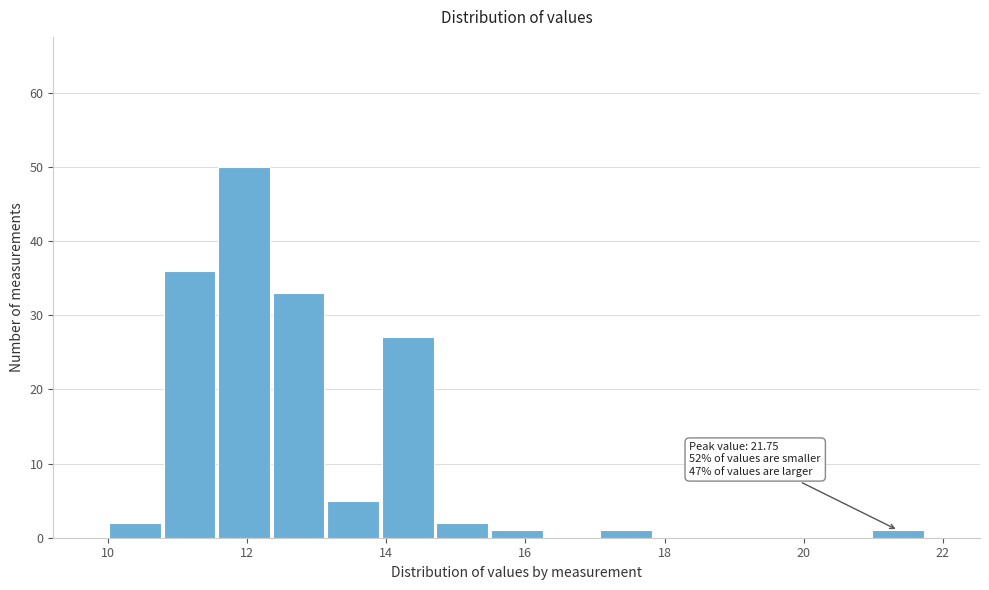

Read against the x-axis, roughly where is the centre of the tallest bar?

12.0